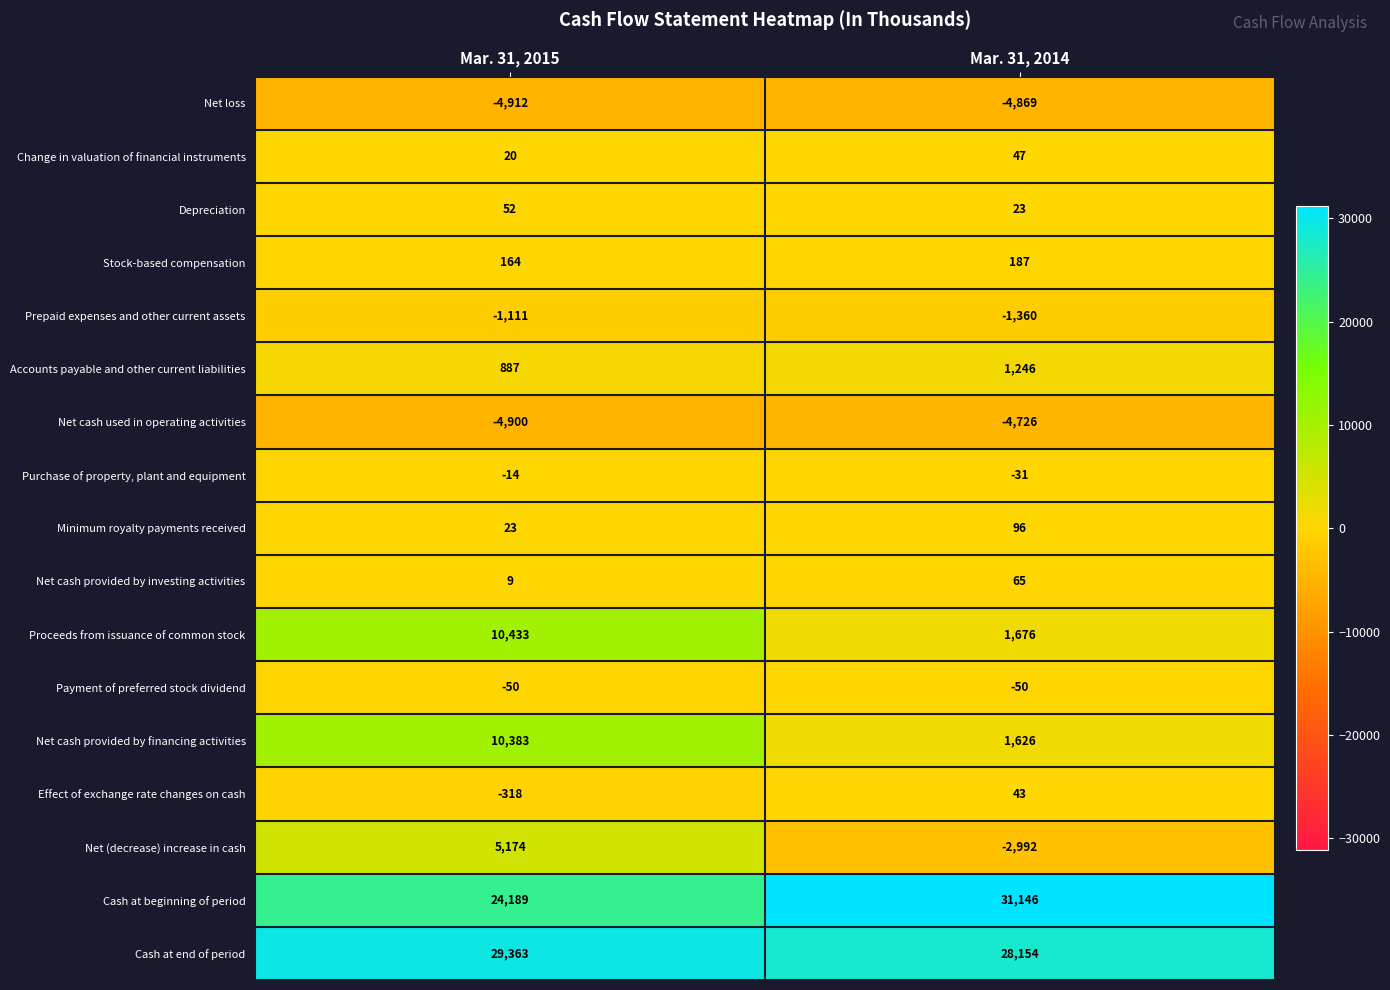

True or false: Purchase of property, plant and equipment has a value of -8 at Mar. 31, 2014.

False